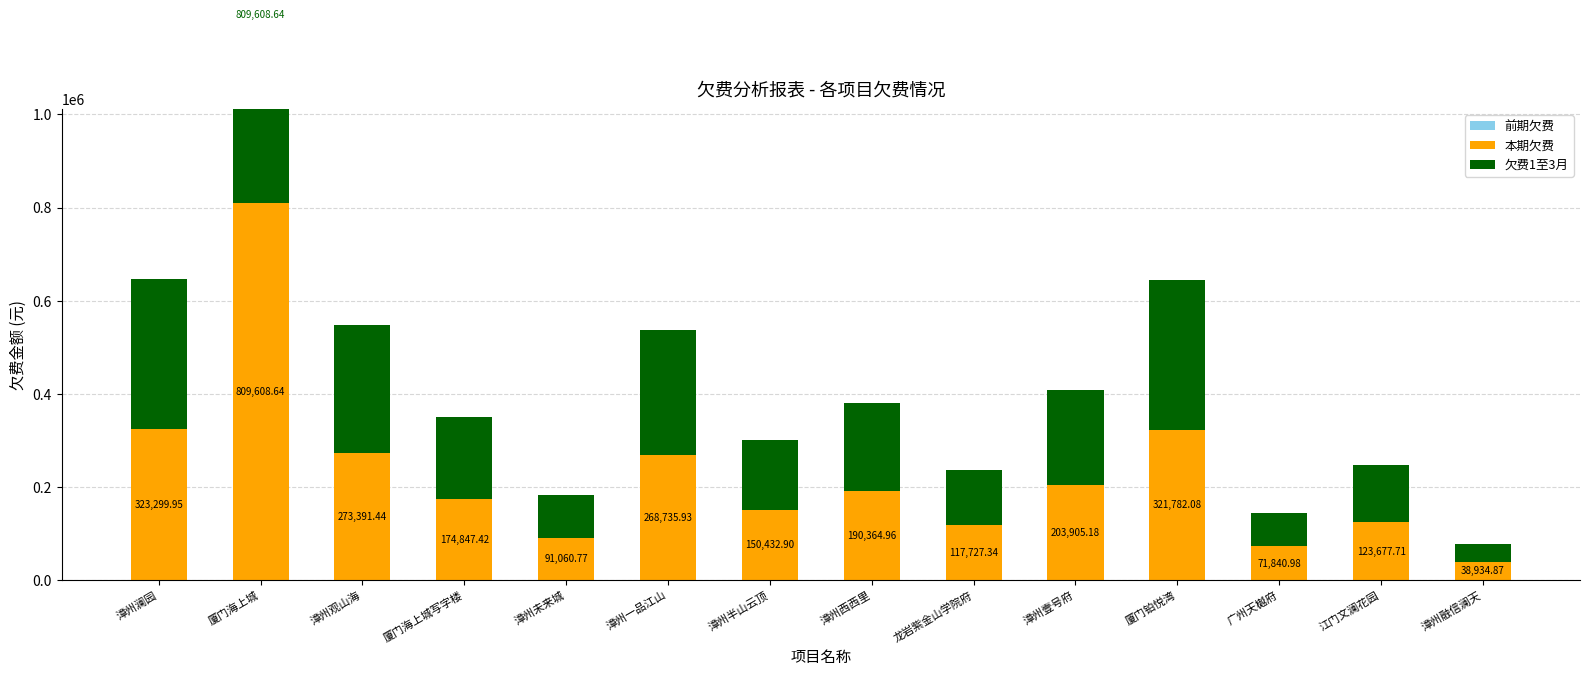

Reading left to right, list all the values displayed in this chart.

前期欠费: 漳州澜园=0.0	厦门海上城=0.0	漳州观山海=0.0	厦门海上城写字楼=0.0	漳州未来城=0.0	漳州一品江山=0.0	漳州半山云顶=0.0	漳州西西里=0.0	龙岩紫金山学院府=0.0	漳州壹号府=0.0	厦门铂悦湾=0.0	广州天樾府=0.0	江门文澜花园=0.0	漳州融信澜天=0.0
本期欠费: 漳州澜园=323300.0	厦门海上城=809608.6	漳州观山海=273391.4	厦门海上城写字楼=174847.4	漳州未来城=91060.8	漳州一品江山=268735.9	漳州半山云顶=150432.9	漳州西西里=190365.0	龙岩紫金山学院府=117727.3	漳州壹号府=203905.2	厦门铂悦湾=321782.1	广州天樾府=71841.0	江门文澜花园=123677.7	漳州融信澜天=38934.9
欠费1至3月: 漳州澜园=323300.0	厦门海上城=809608.6	漳州观山海=273391.4	厦门海上城写字楼=174847.4	漳州未来城=91060.8	漳州一品江山=268735.9	漳州半山云顶=150432.9	漳州西西里=190365.0	龙岩紫金山学院府=117727.3	漳州壹号府=203905.2	厦门铂悦湾=321782.1	广州天樾府=71841.0	江门文澜花园=123677.7	漳州融信澜天=38934.9